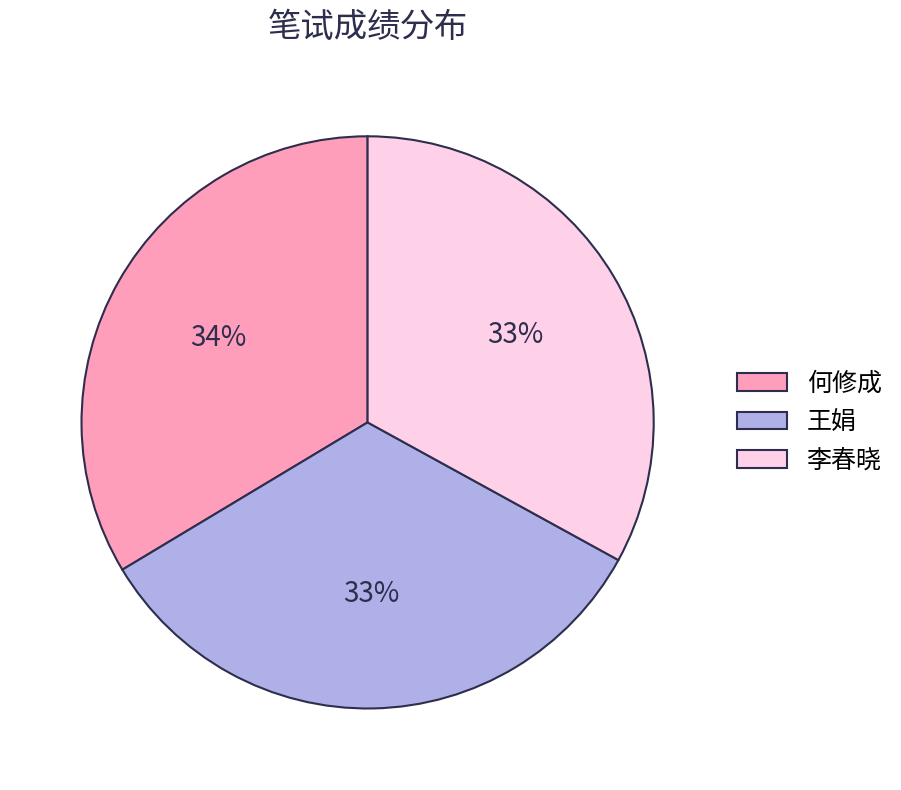

To the nearest percent, what percentage of the pie is 李春晓?

33%